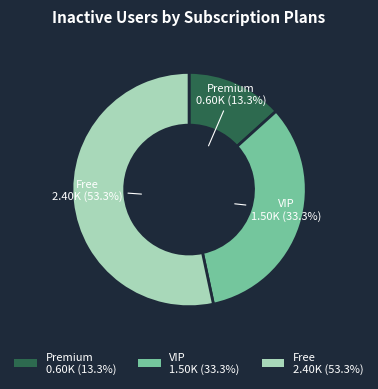

Does Premium 0.60K (13.3%) account for over 50% of the chart?

No